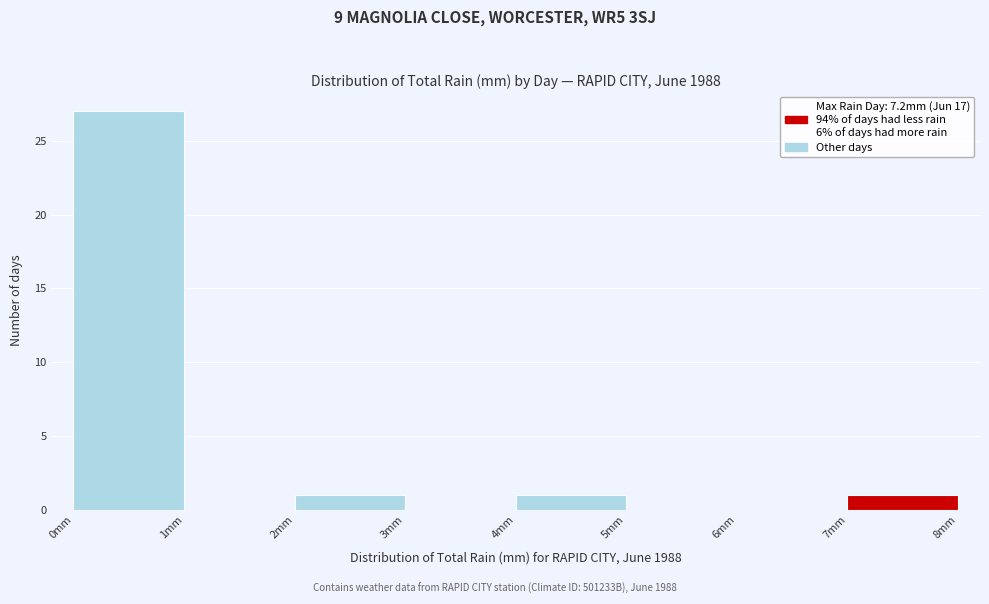

Which range on the x-axis has the tallest bar?

0 to 1